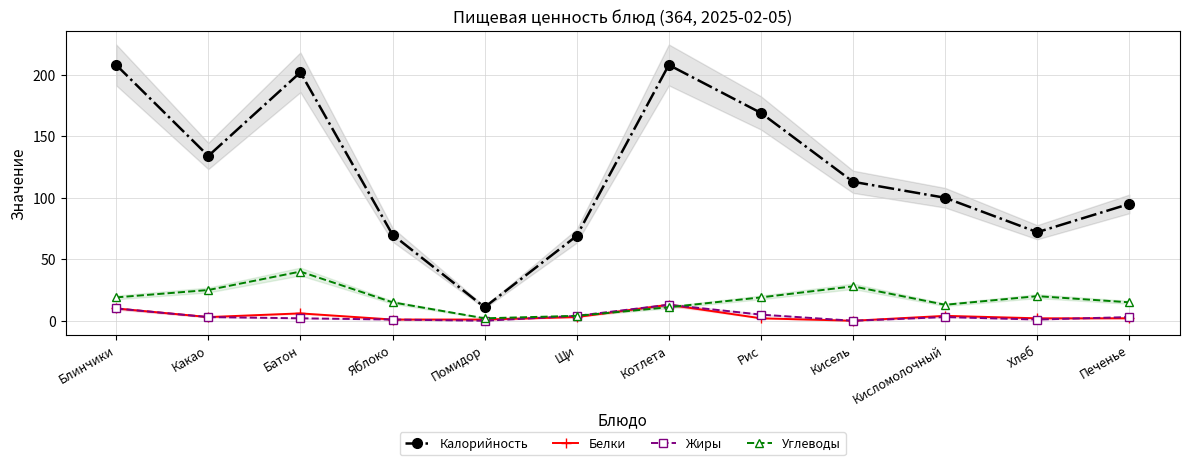

What is the difference between the maximum and minimum values in the Калорийность series?

197